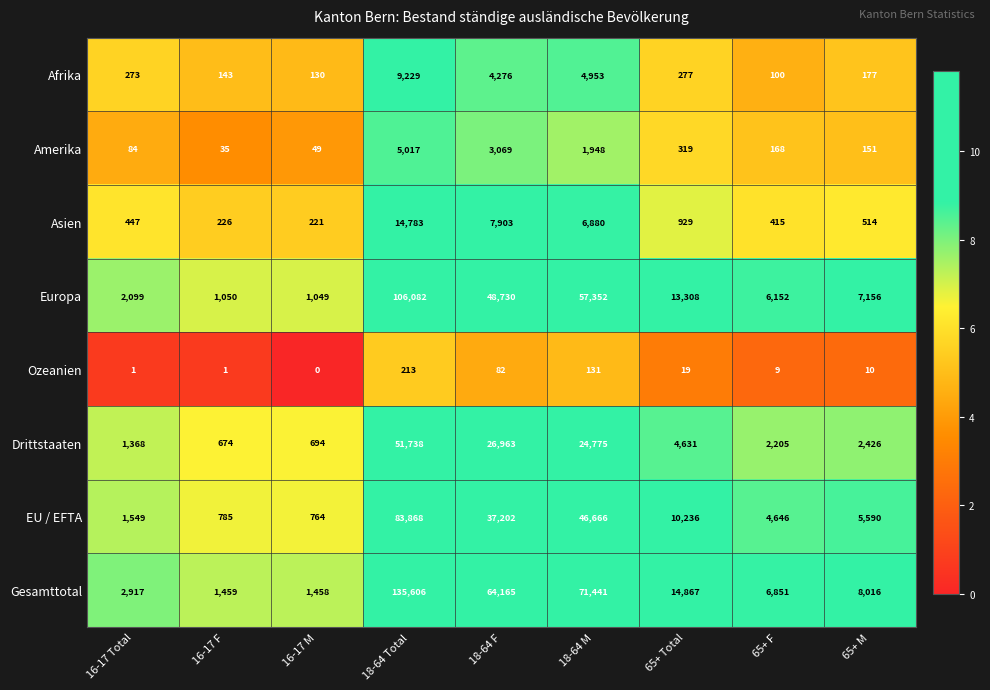

At which category is the sum across all series the highest?

18-64 Total